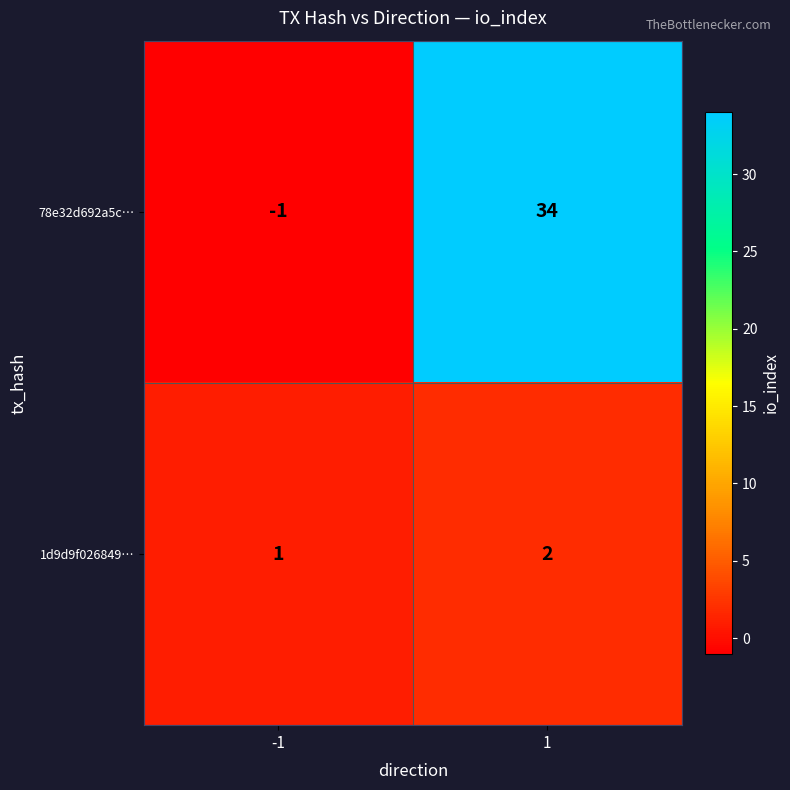

Is the value of 1d9d9f026849… at -1 greater than the value of 78e32d692a5c… at -1?

Yes